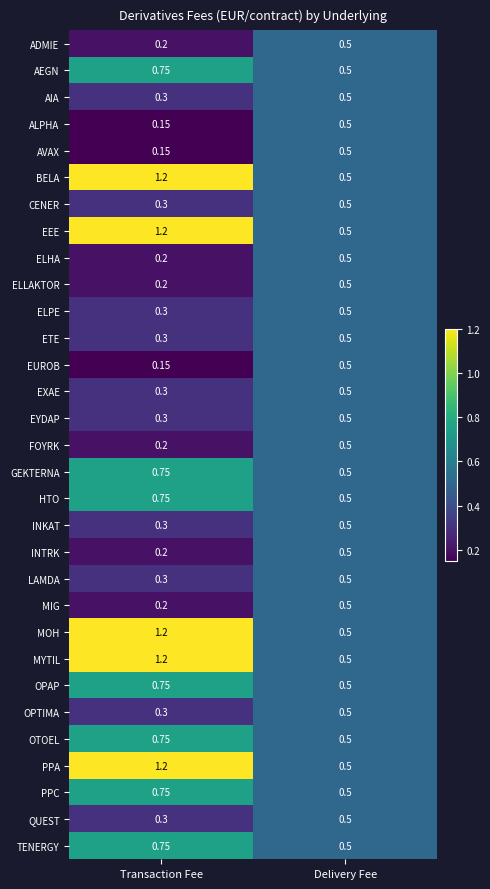

Which series has the largest range (max minus min)?

BELA